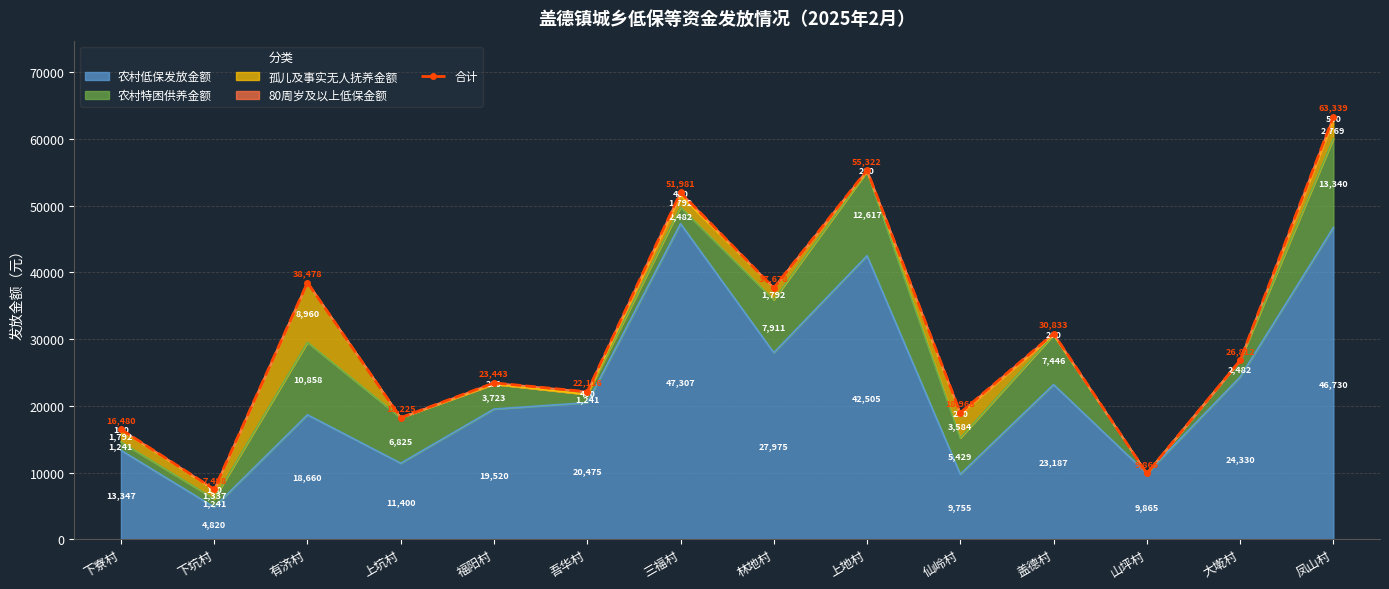

At which category does the data reach its first local peak?

有济村